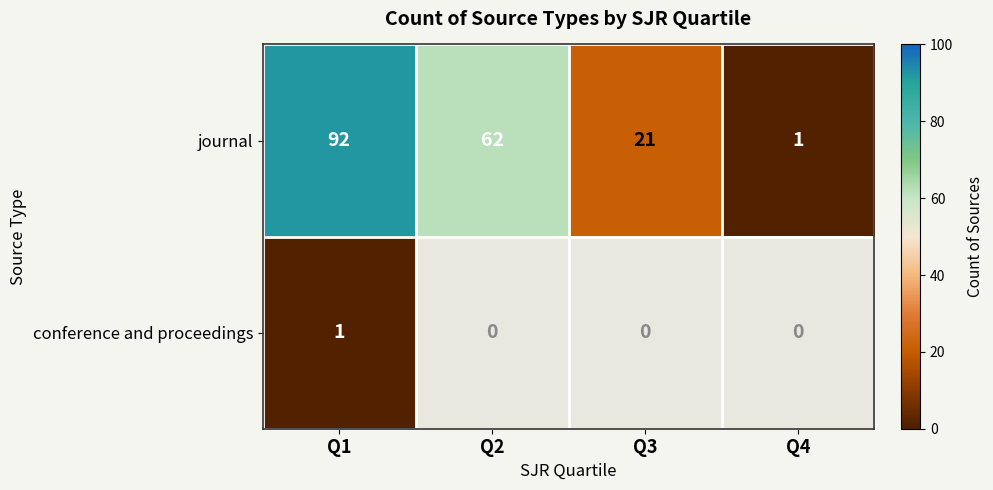

At how many categories does at least one series exceed 47?

2